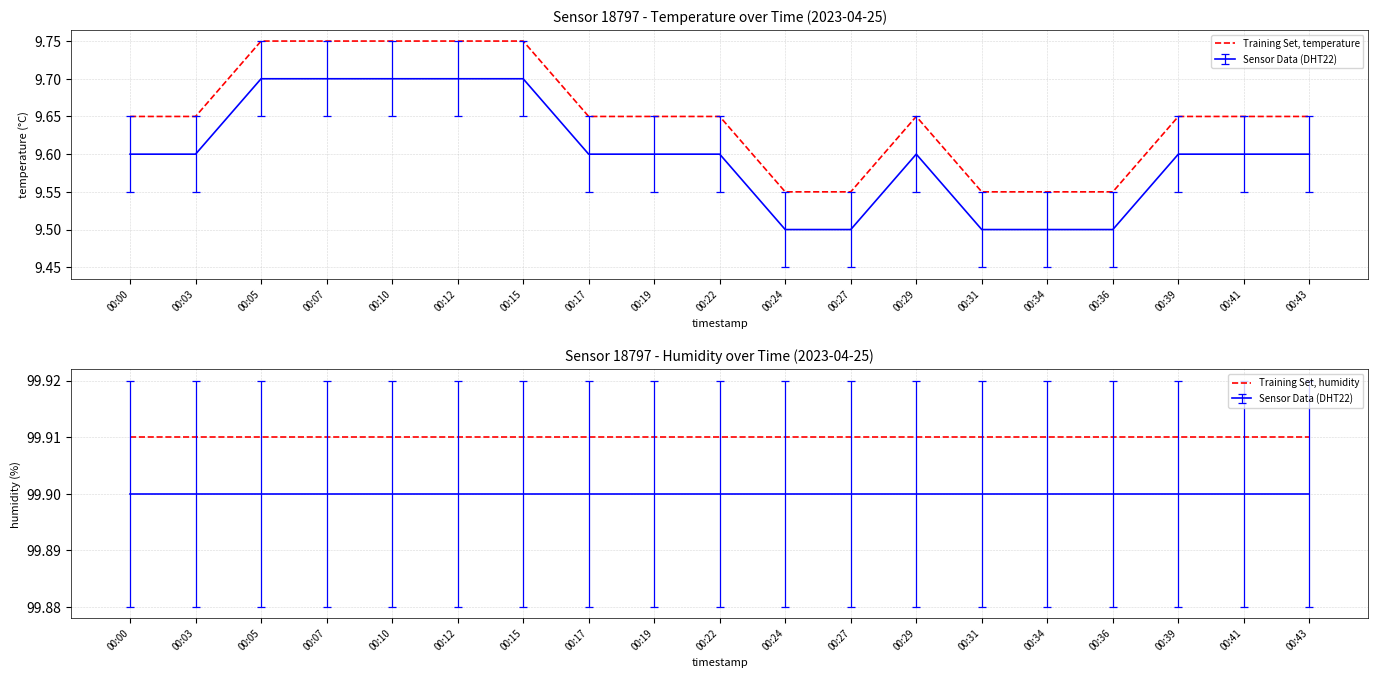

What is the approximate value of Training Set, temperature at 00:07?

9.8